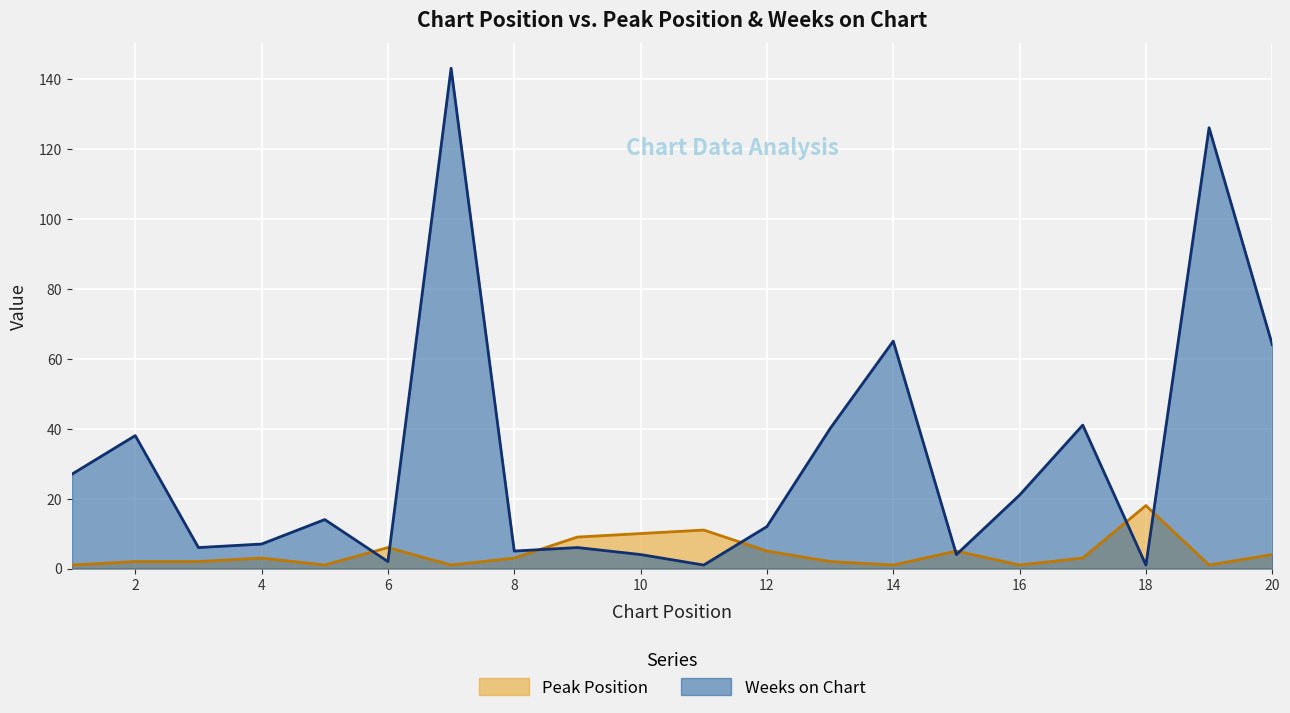

True or false: Peak Position has more than 0 interior local peaks.

True